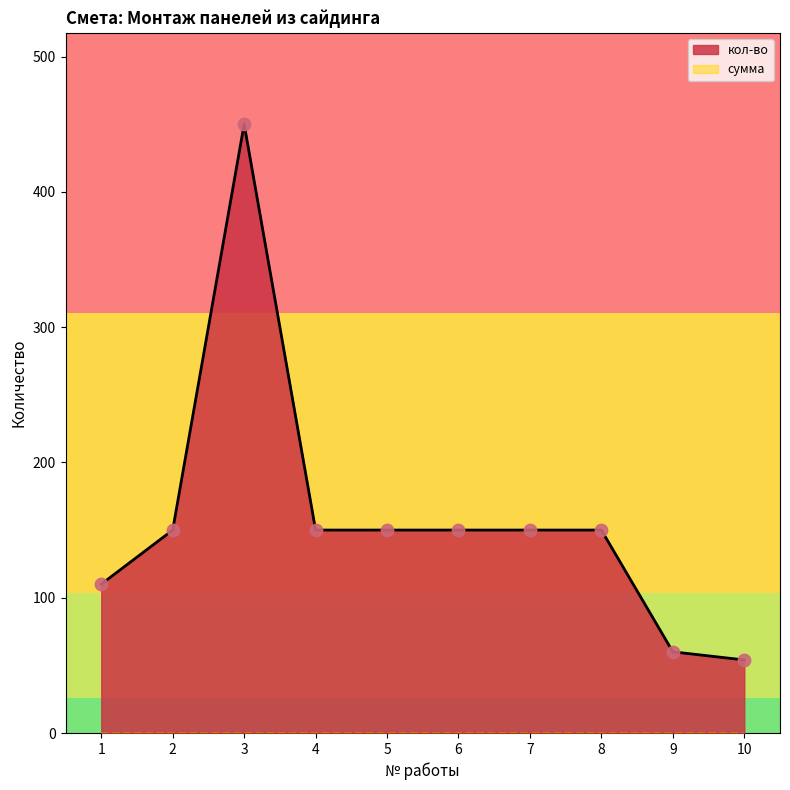

Approximately how many times larger is the value at 1 compared to 8?

0.7